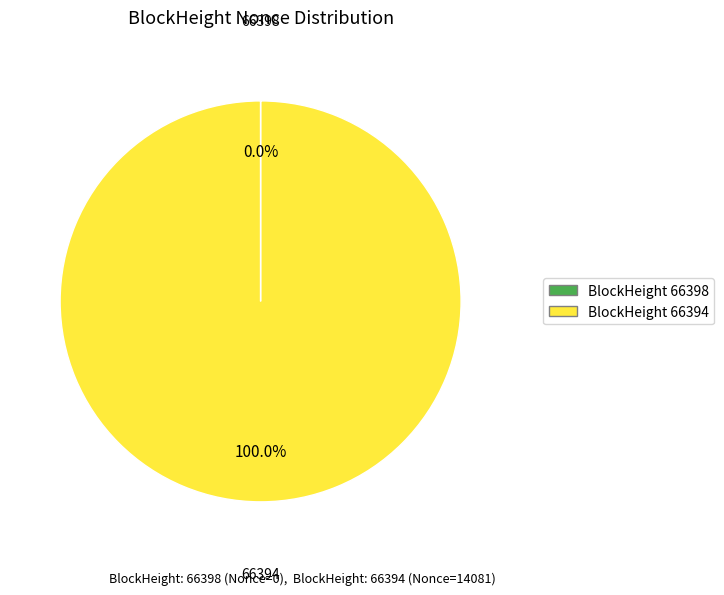

Which category accounts for the majority?

66394